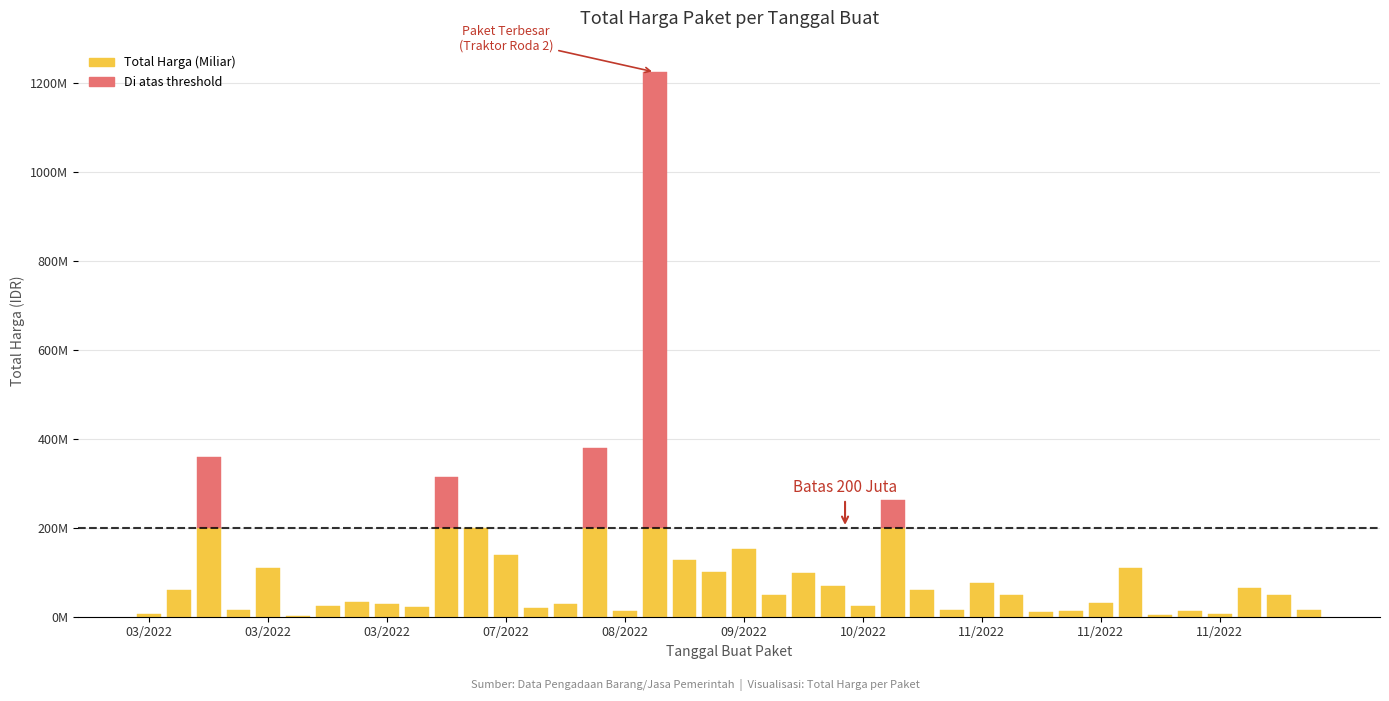

Between 2022-11-09 and 2022-11-05, which is larger?

2022-11-05